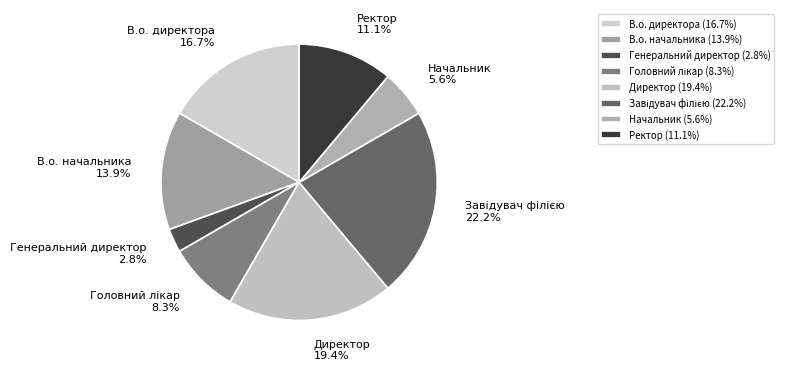

What is the ratio of the value at Директор to the value at В.о. начальника?

1.4